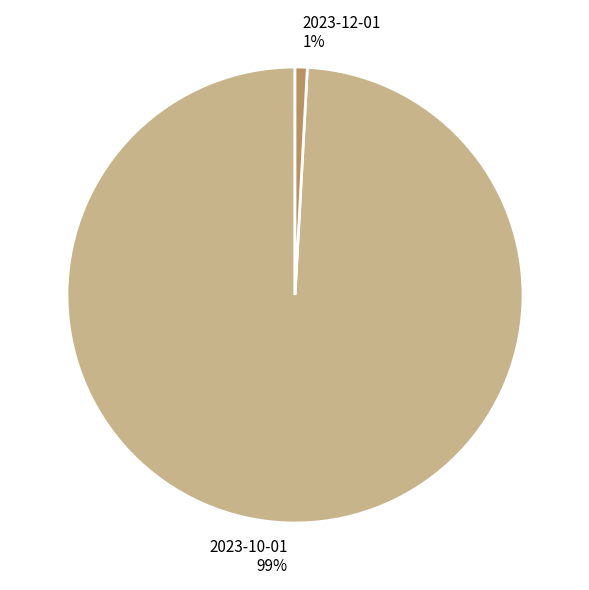

To the nearest percent, what is the average slice percentage?

50%